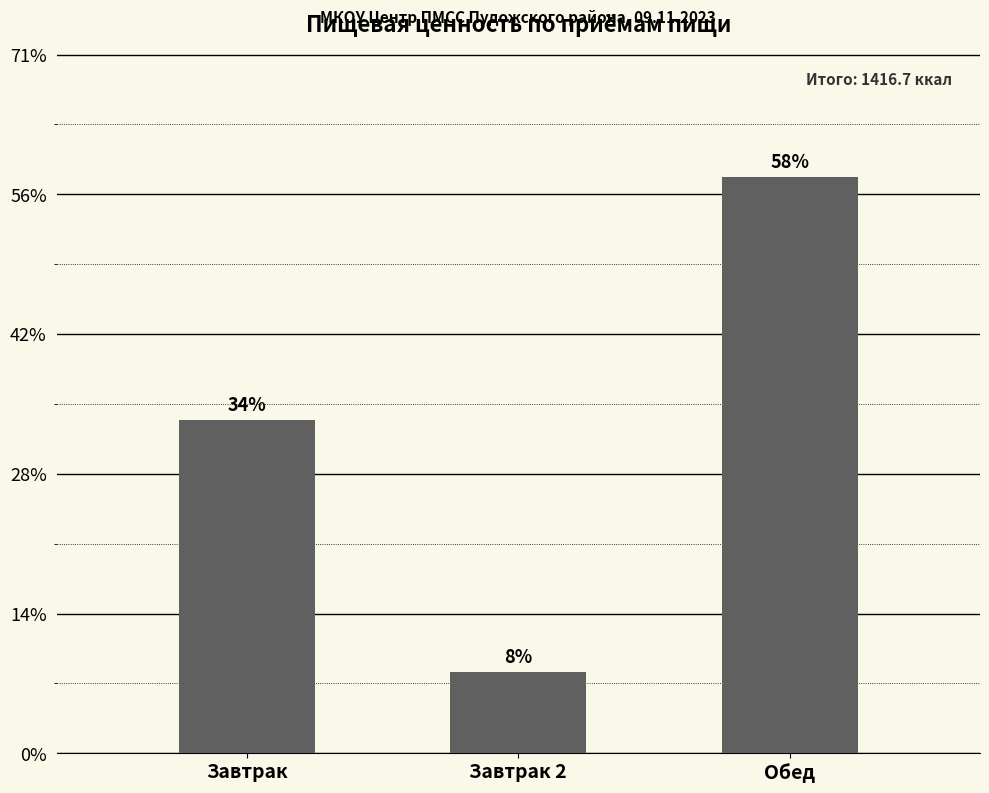

Rank the categories by value from highest to lowest.

Обед, Завтрак, Завтрак 2